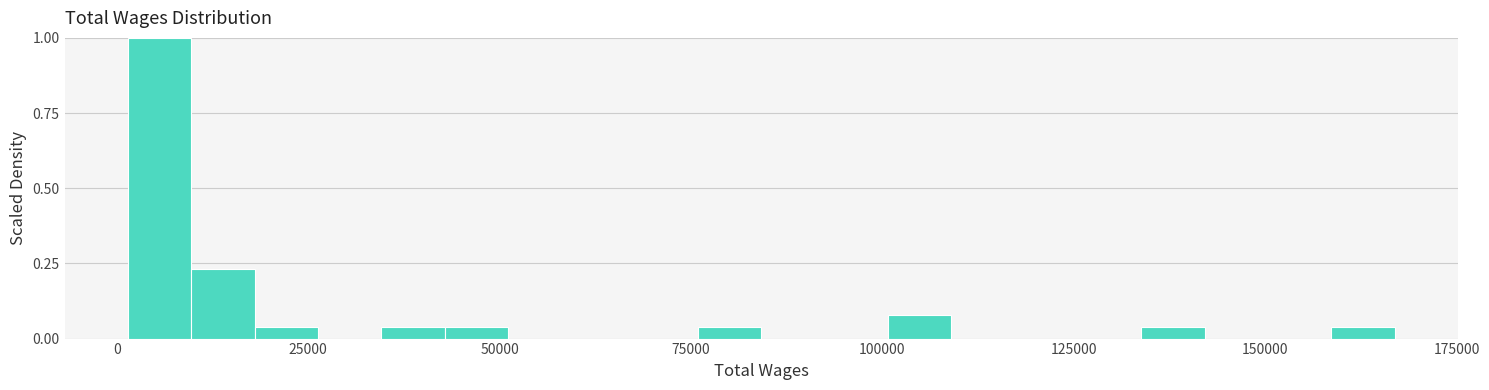

Around what value on the x-axis is the tallest bar? Give the approximate position of its centre, as read against the axis.

5000